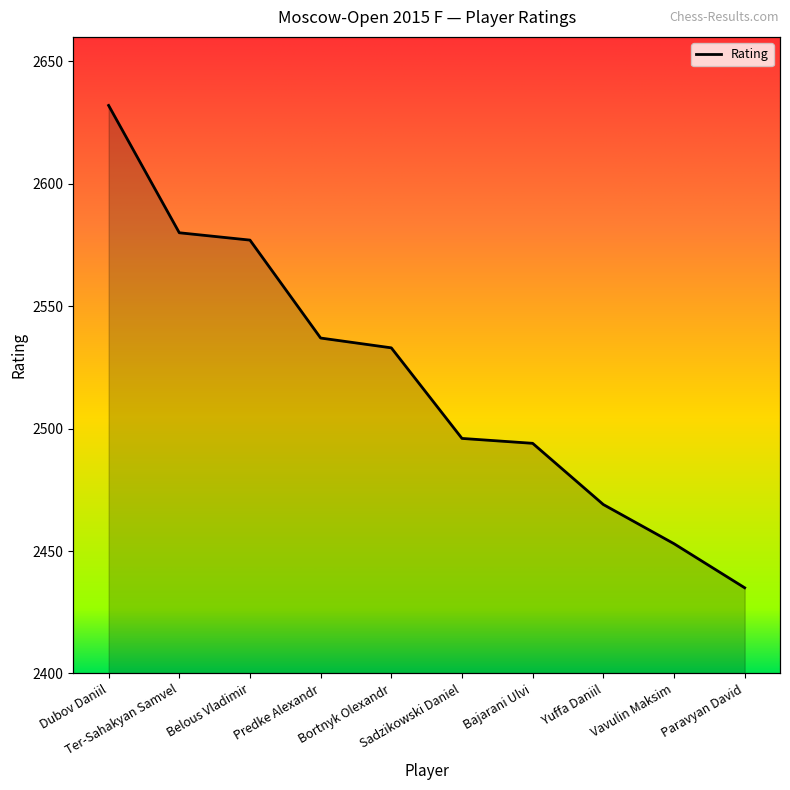

Where is the data nearest to the value 2533?

Bortnyk Olexandr